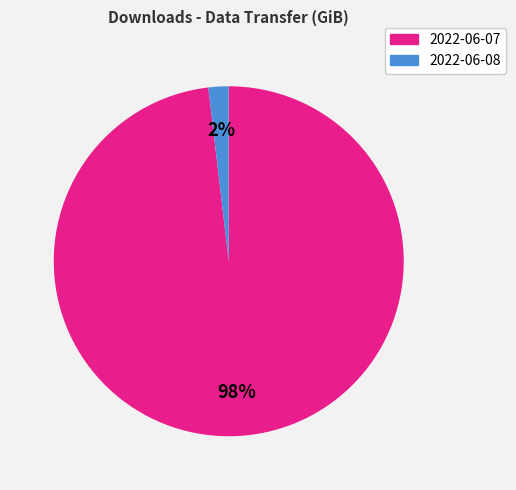

Rank the categories by value from highest to lowest.

2022-06-07, 2022-06-08